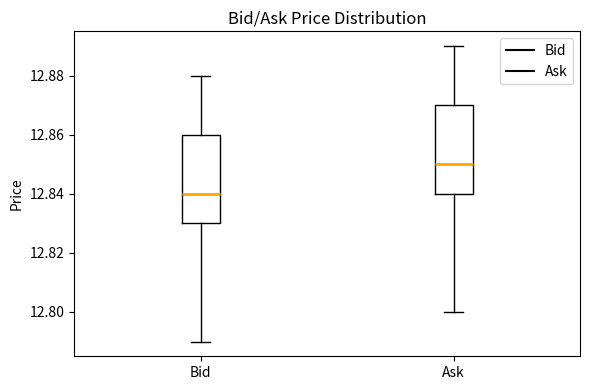

Where does the median line of the box for Ask sit on the y-axis? The values are not printed on the chart, so give them approximately, as read against the axis.

12.85